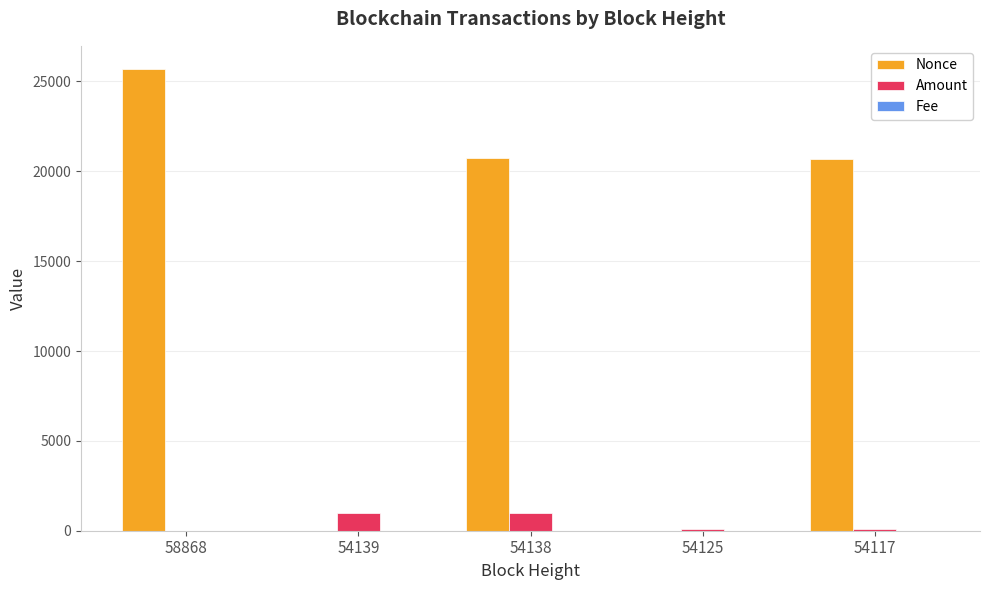

At which category is the sum across all series the highest?

58868